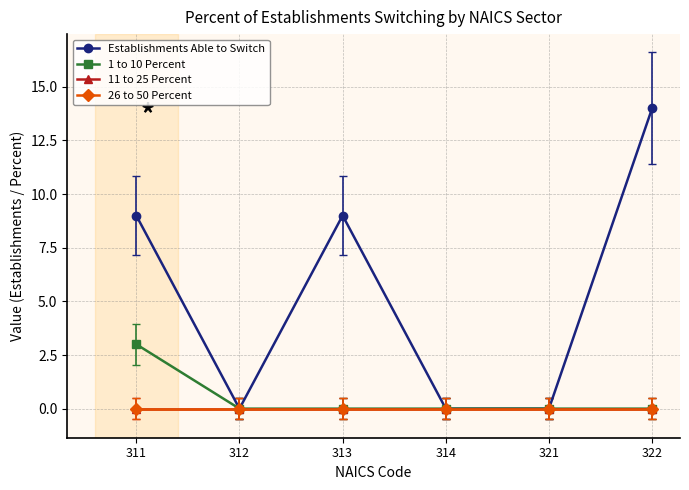

What is the maximum value shown in the chart?

14